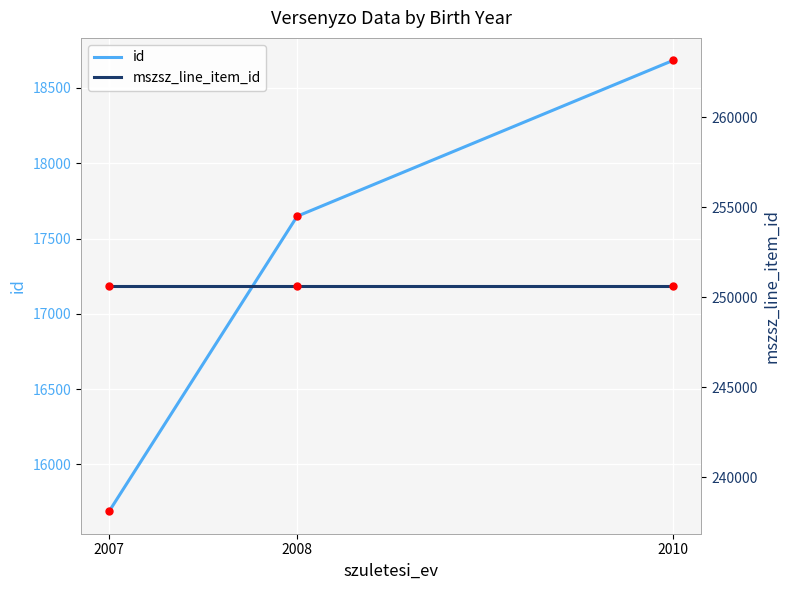

Which series has the largest total across all categories?

mszsz_line_item_id